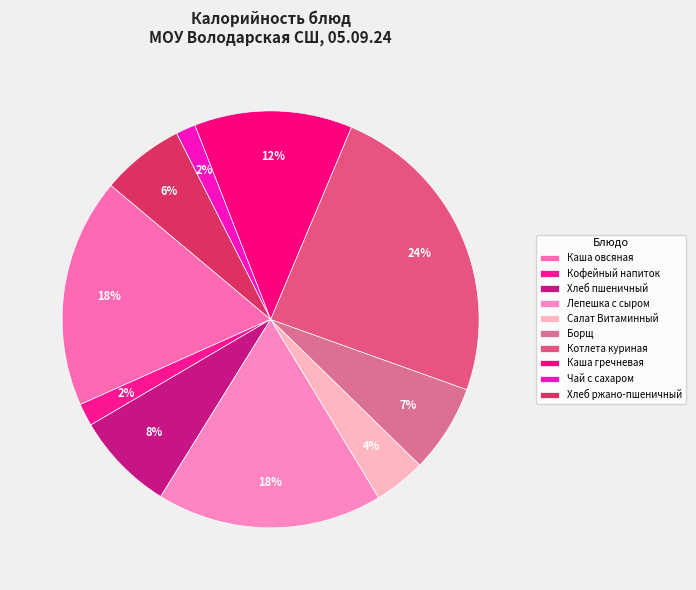

How many segments does this pie chart have?

10